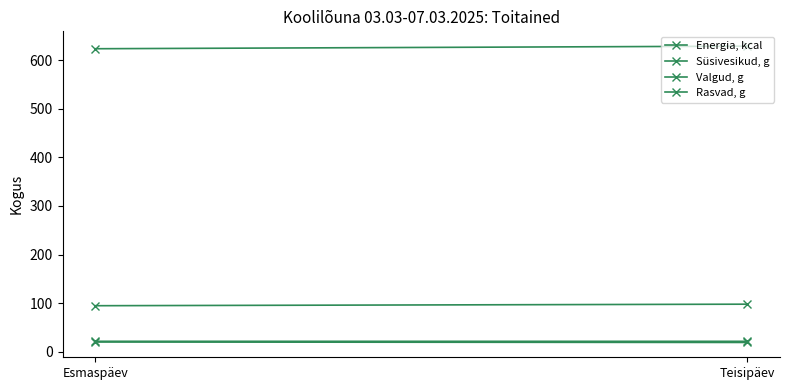

How many lines are shown in the chart?

4